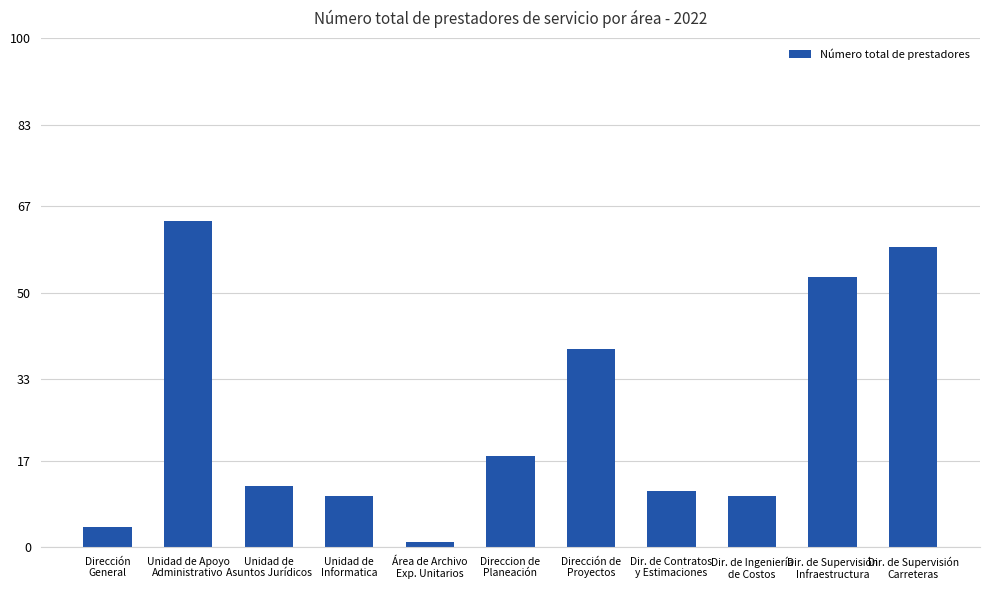

Reading left to right, what are all the values shown in this chart?

4	64	12	10	1	18	39	11	10	53	59